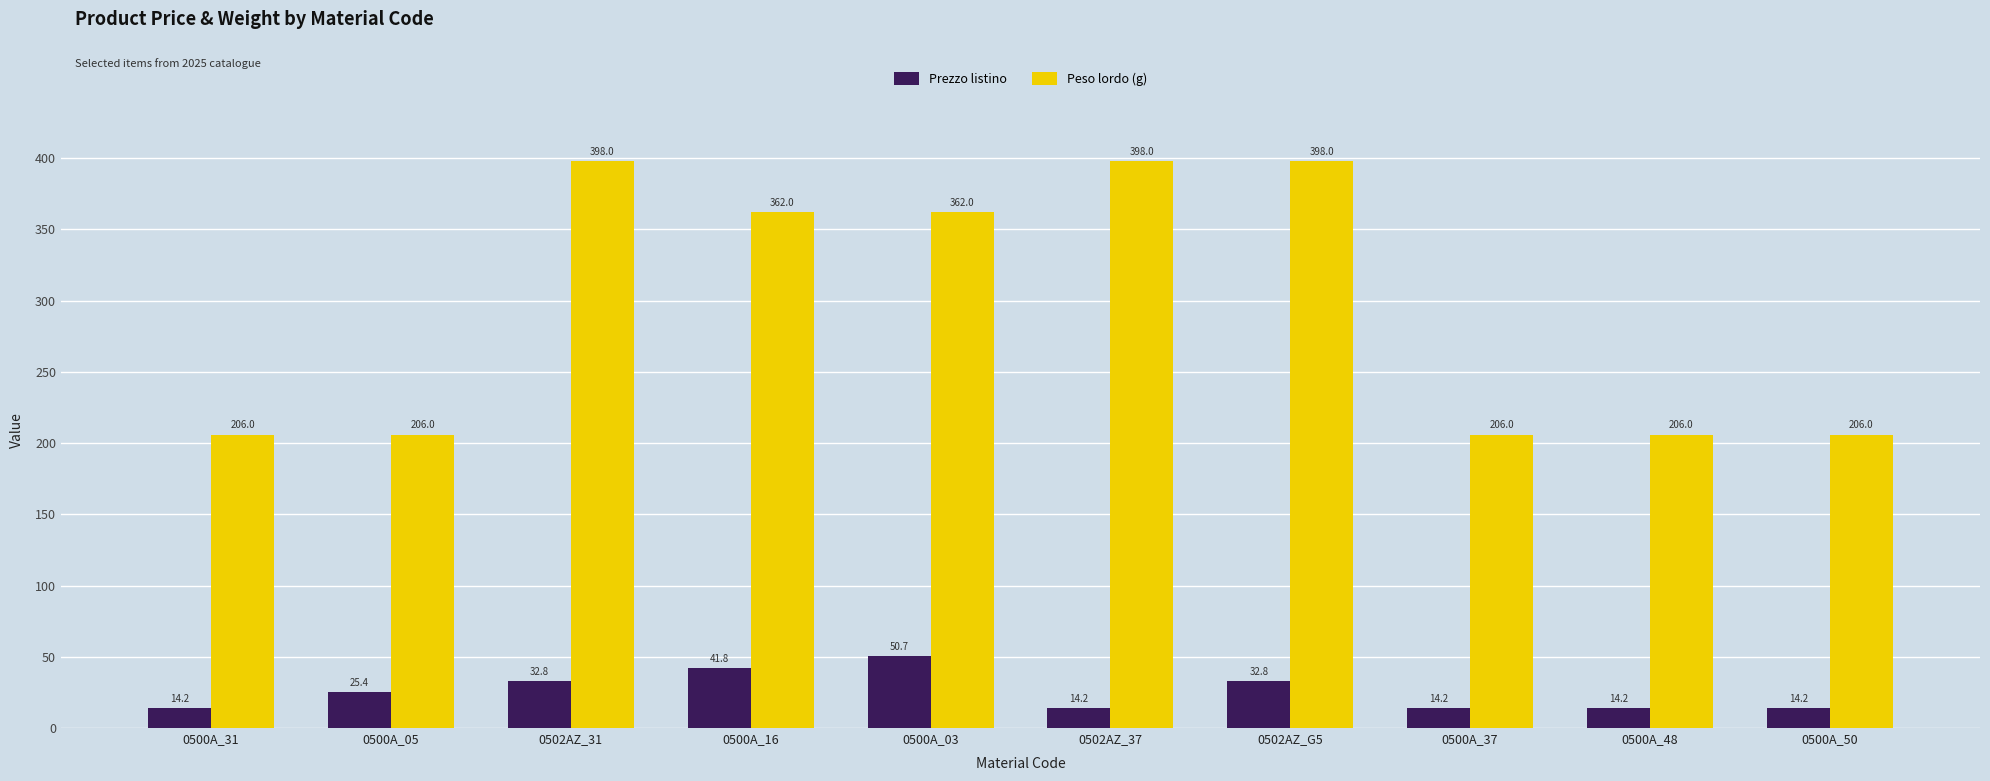

Count the Peso lordo (g) values in the range 206 to 398.

10